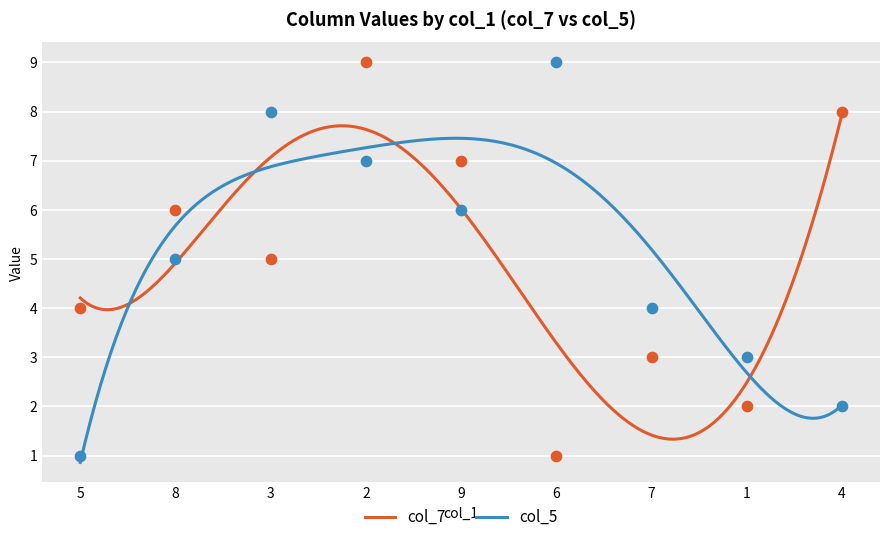

What is the maximum value for col_7?

7.9